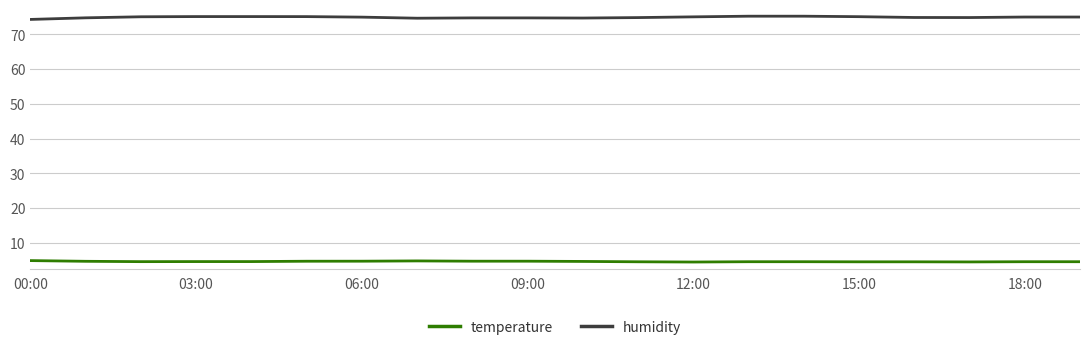

List the series in order of their peak value, highest first.

humidity, temperature